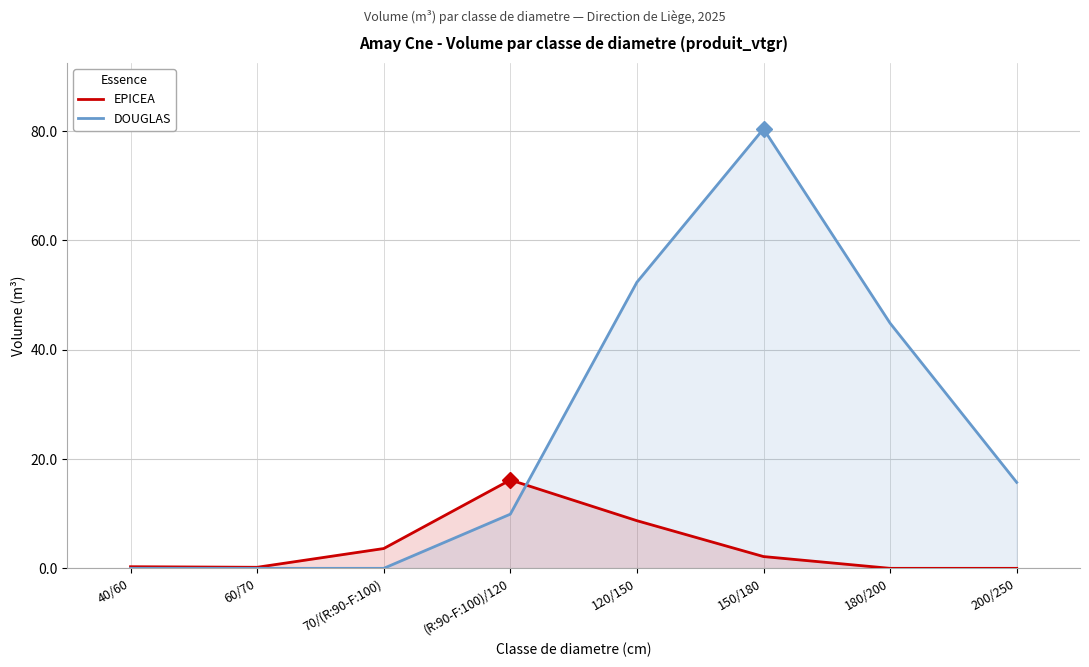

Between 60/70 and 180/200, which series saw the biggest shift?

DOUGLAS